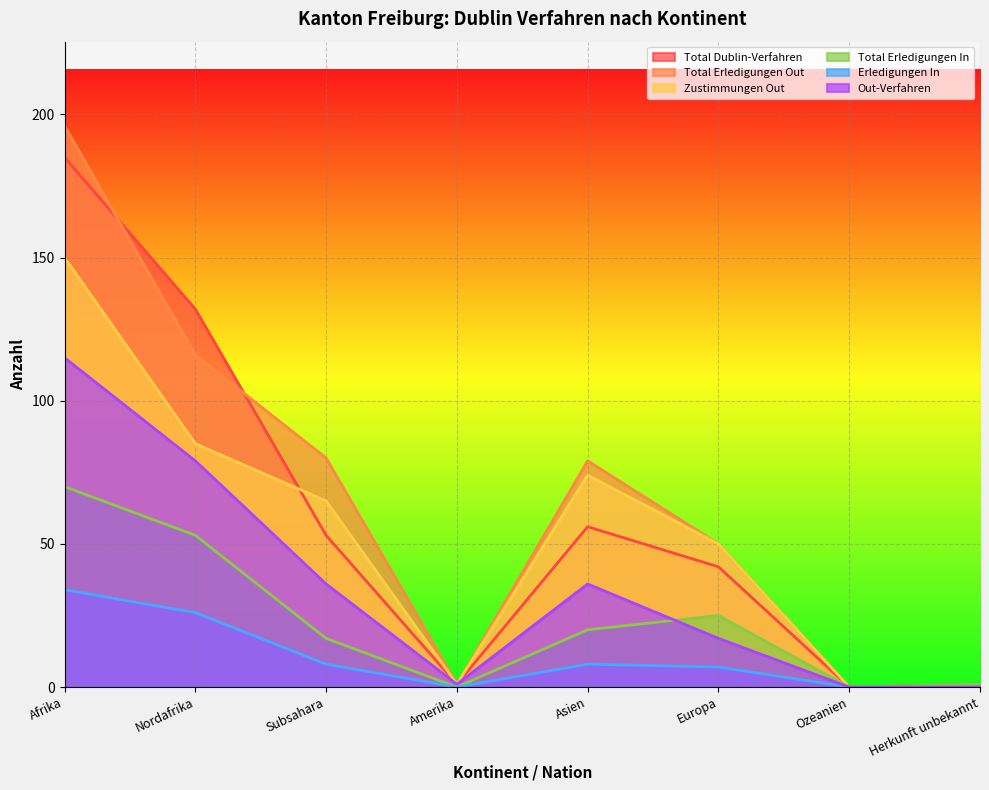

Does the chart display data point markers on the line(s)?

No